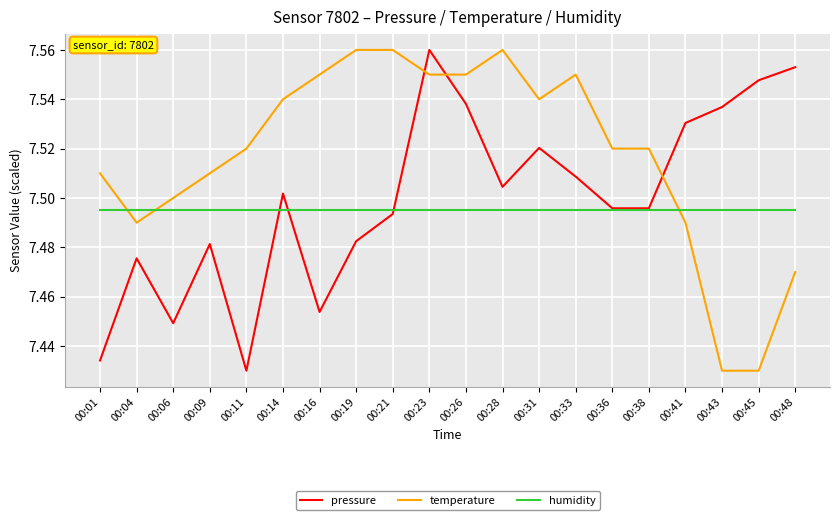

Between which two adjacent categories do pressure and temperature first intersect?

00:21 and 00:23